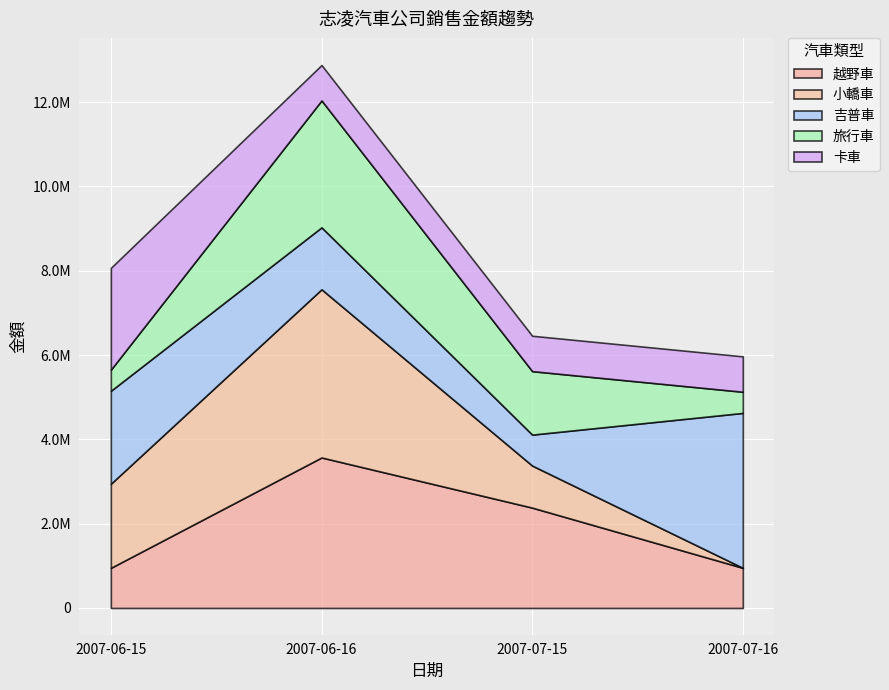

Rank the categories by 越野車 value from highest to lowest.

2007-06-16, 2007-07-15, 2007-06-15, 2007-07-16